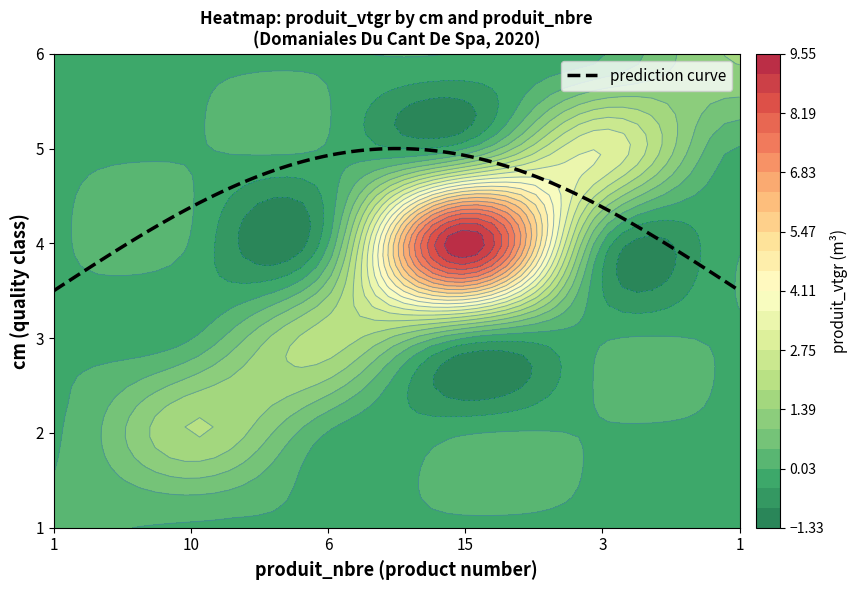

How many positive values does the 4 series have?

1